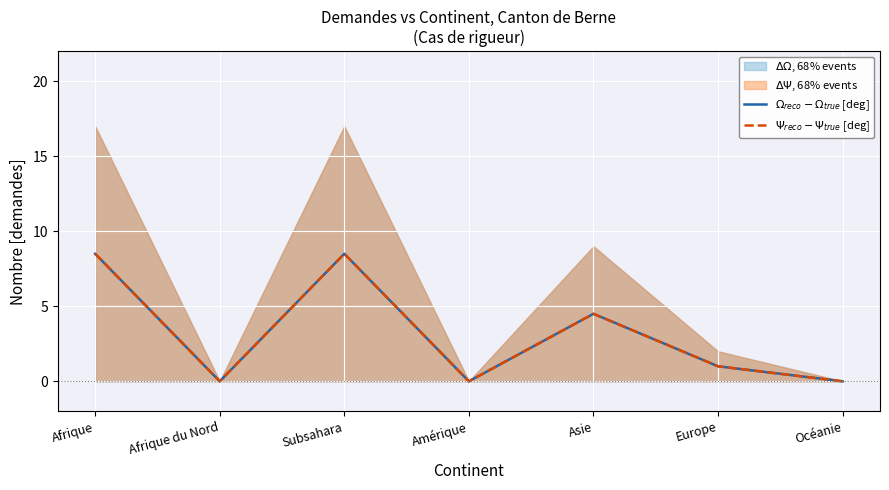

Read the $\Omega_{reco} - \Omega_{true}$ [deg] value at Subsahara.

8.5